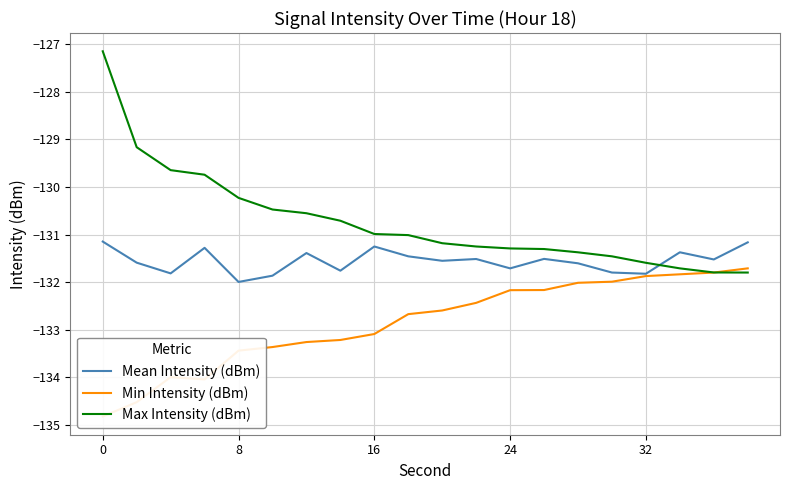

What is the maximum value for Mean Intensity (dBm)?

-131.1